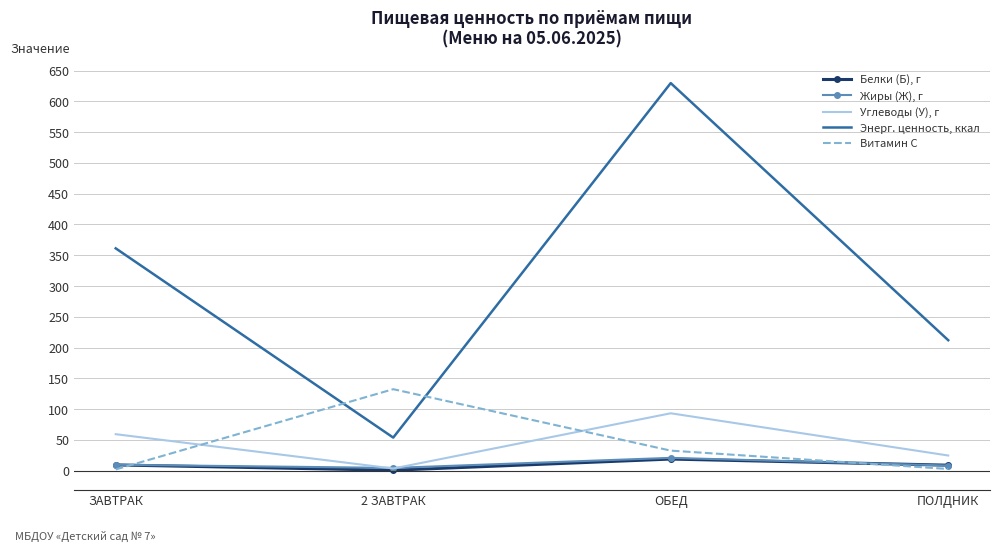

Is it true that Витамин С equals 32.5 at ОБЕД?

True